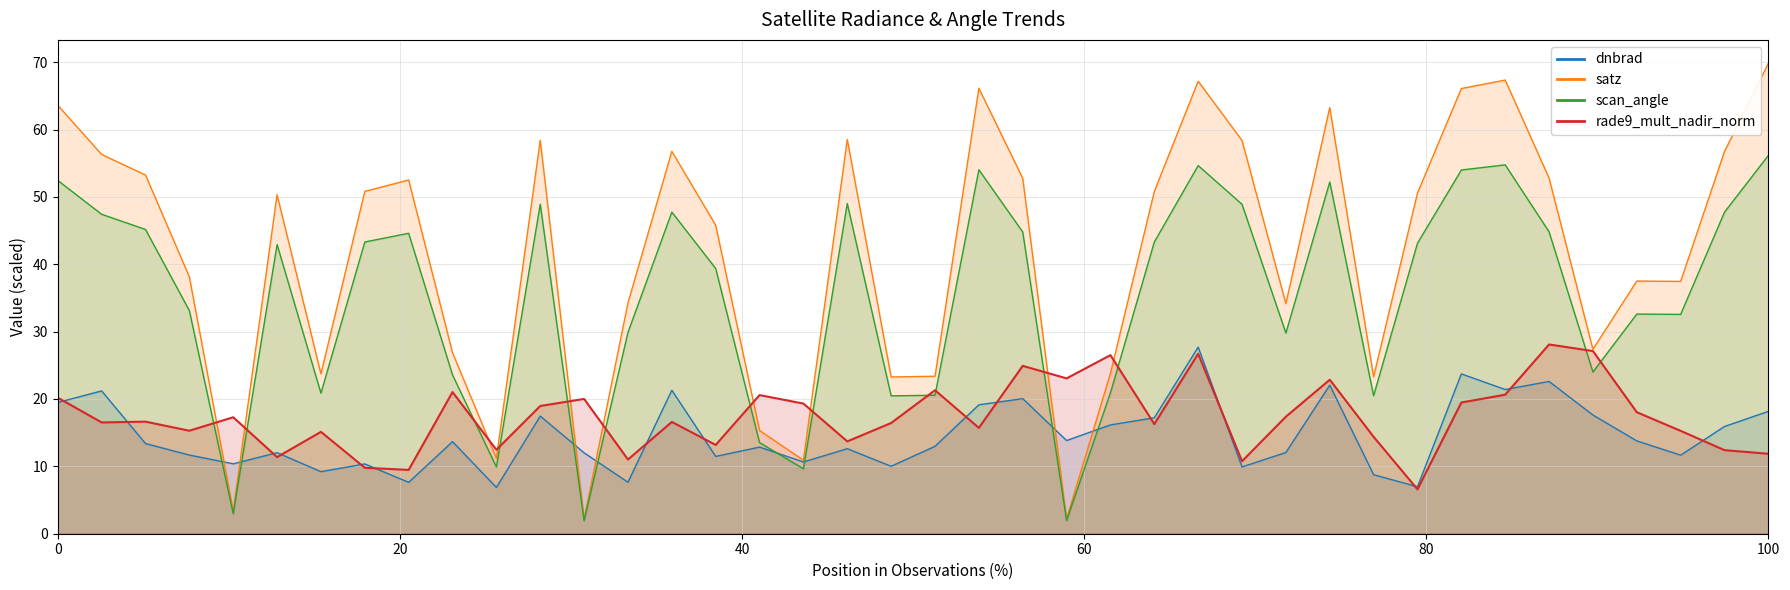

What is the difference between the second highest and minimum values in the rade9_mult_nadir_norm series?

20.5